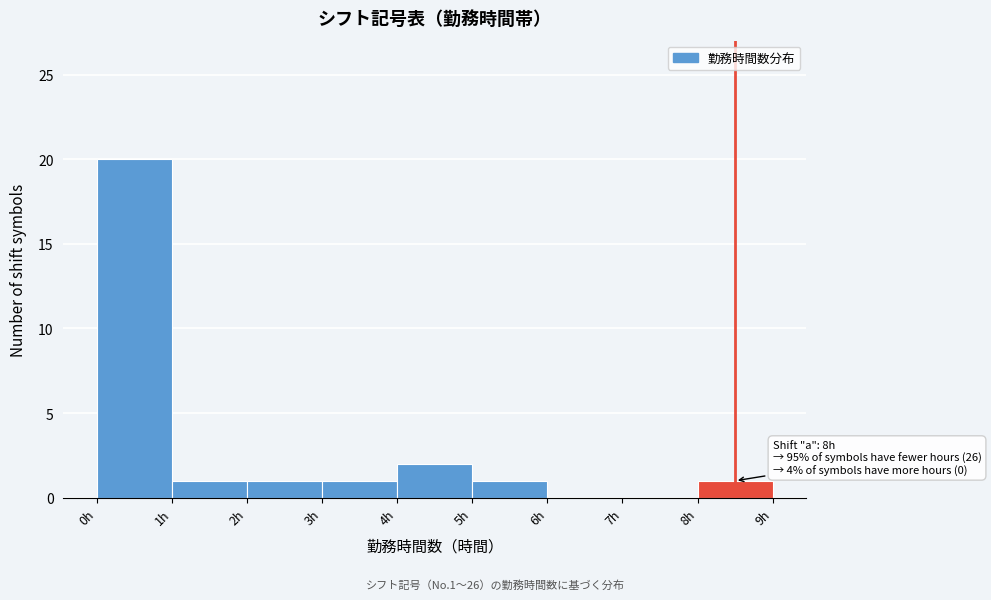

Which range on the x-axis has the tallest bar?

0 to 1